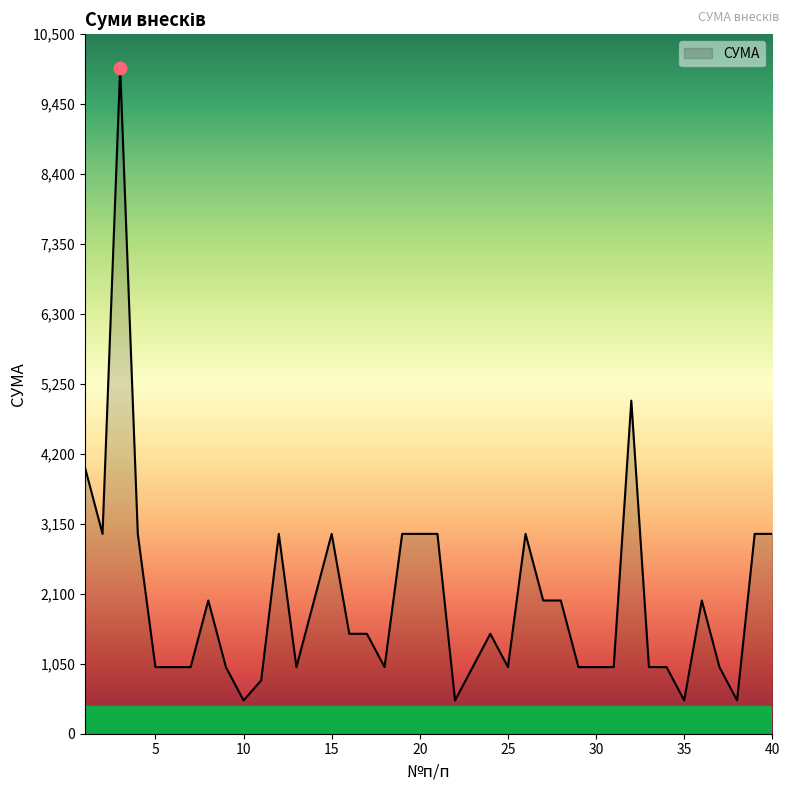

What is the difference between the maximum and minimum values?

9500